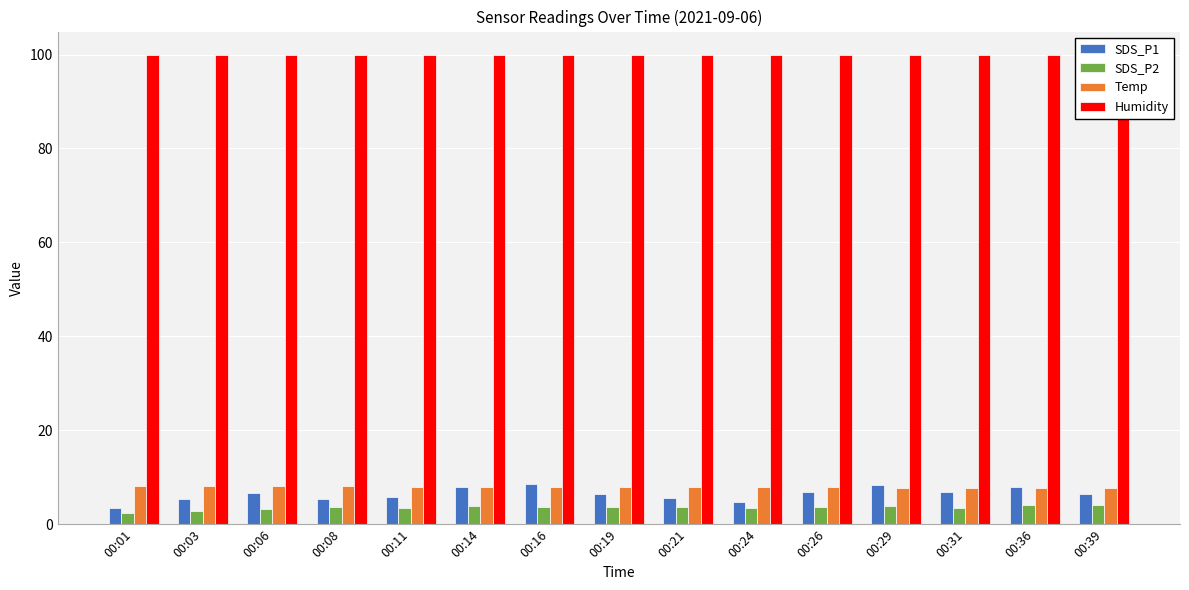

What is the spread (max minus min) of values at 00:16?

96.3